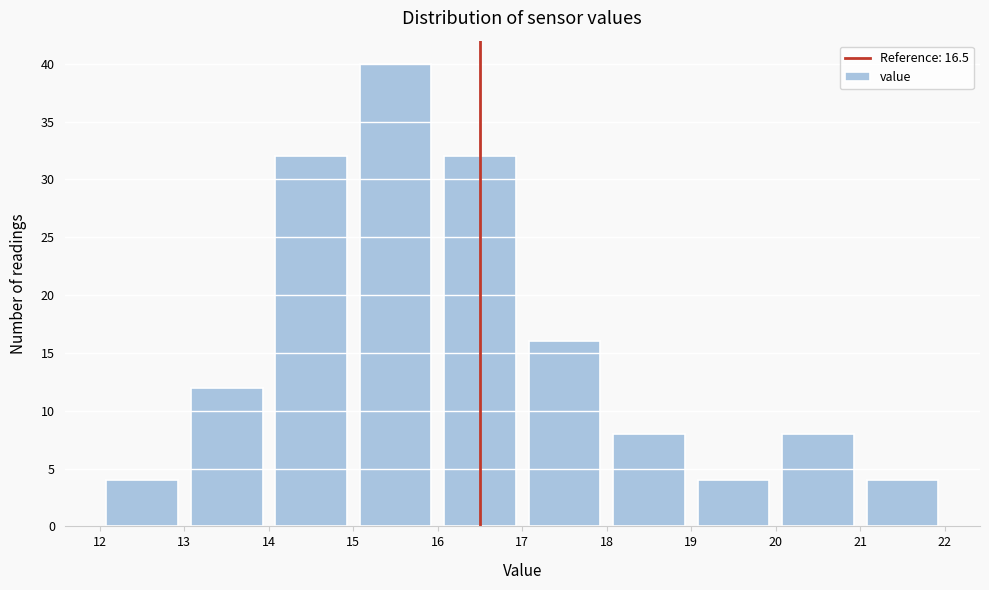

Reading left to right, list every bar in this chart as the range it spans on the x-axis followed by its height. The values are not printed on the chart, so give them approximately, as read against the axis.

12 to 13: 4
13 to 14: 12
14 to 15: 32
15 to 16: 40
16 to 17: 32
17 to 18: 16
18 to 19: 8
19 to 20: 4
20 to 21: 8
21 to 22: 4